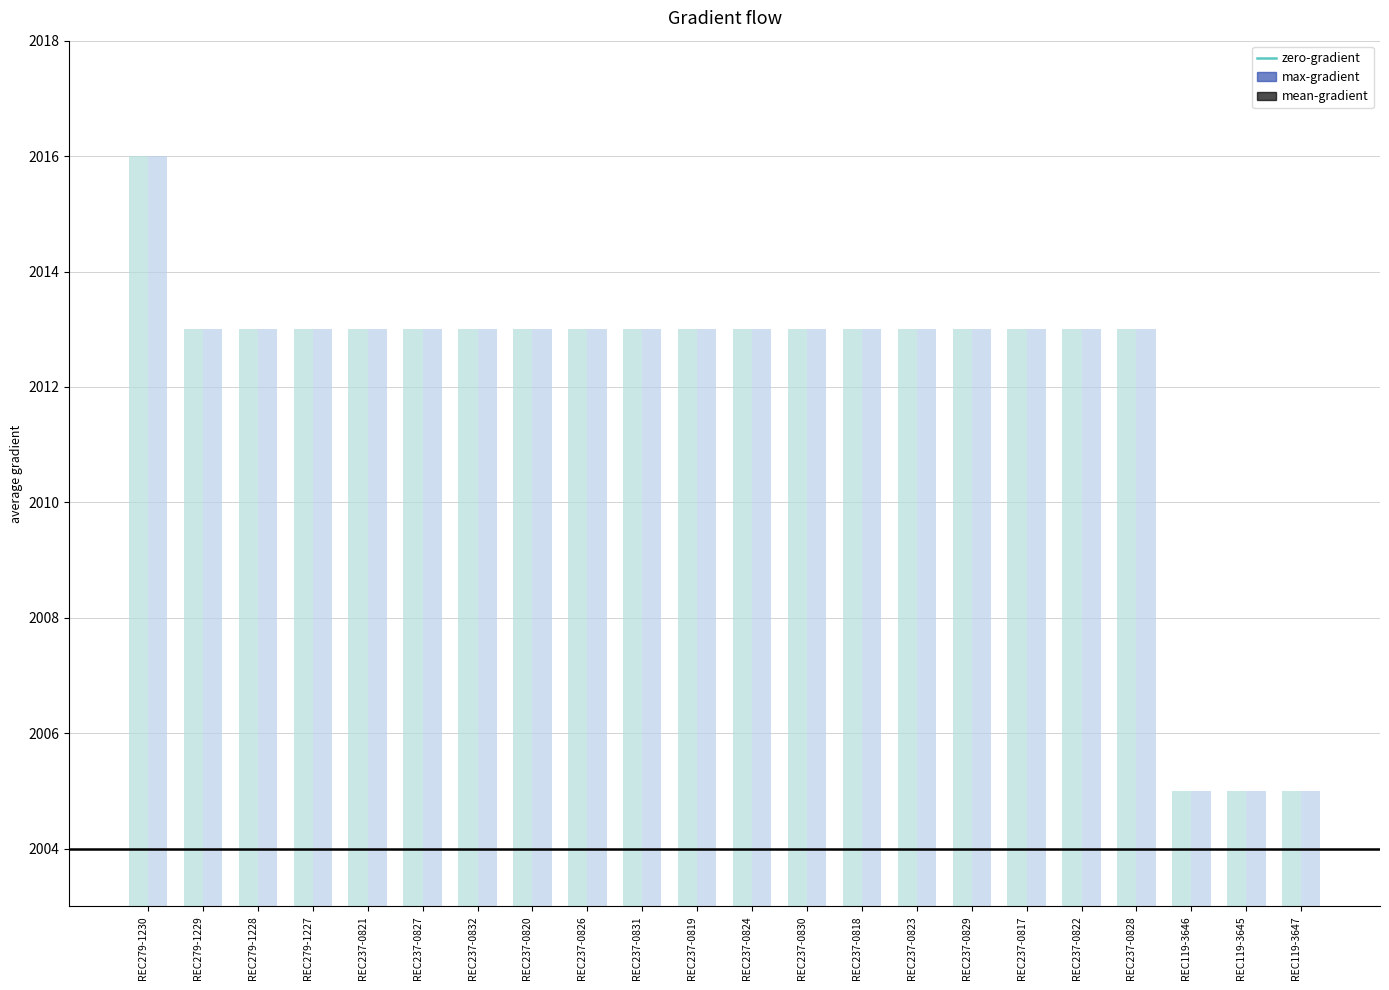

How many groups of bars are there?

22